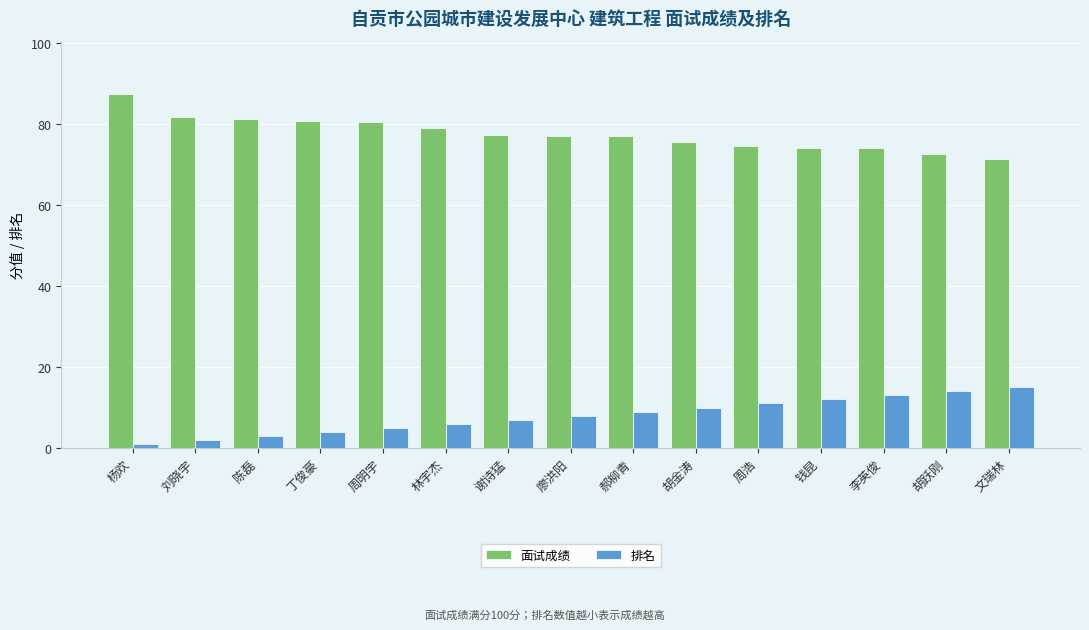

What is the highest value of the 排名 series?

15.0